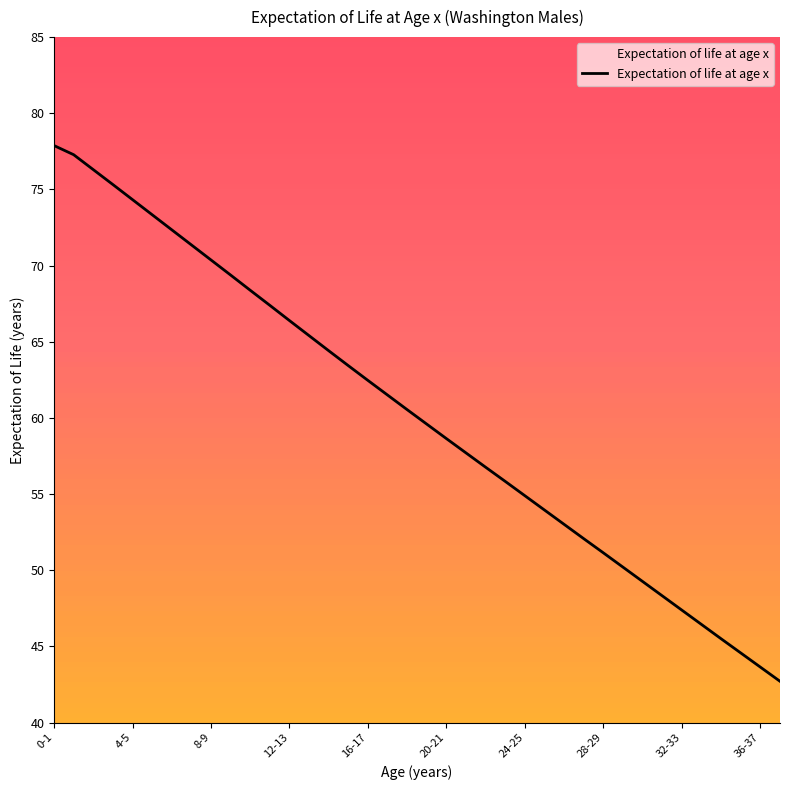

What is the maximum value shown in the chart?

77.9